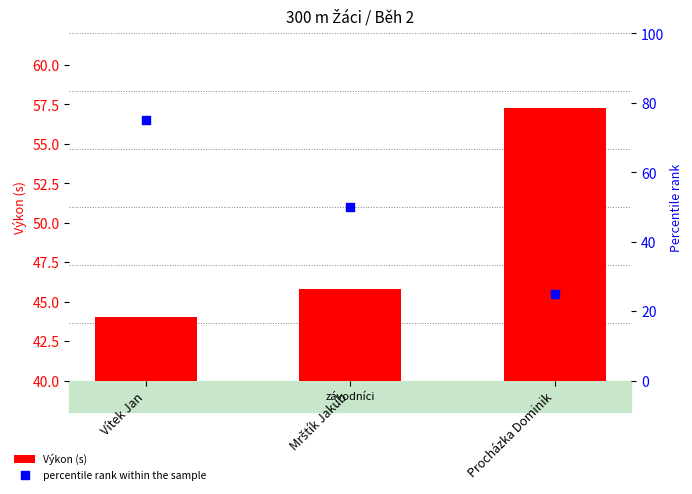

At which category is the sum across all series the highest?

Vítek Jan